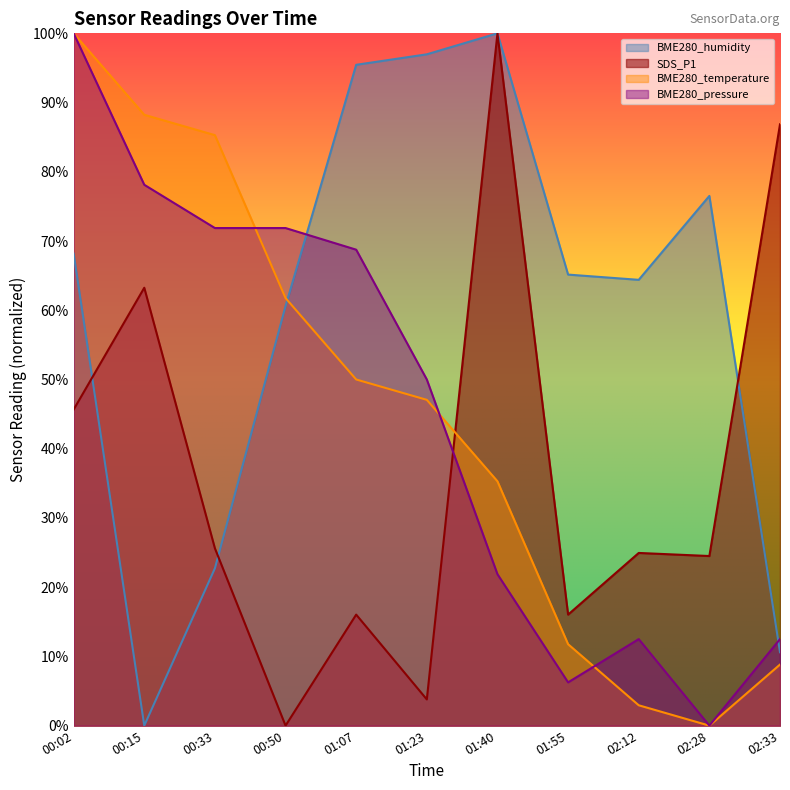

Count the number of categories in the chart.

11